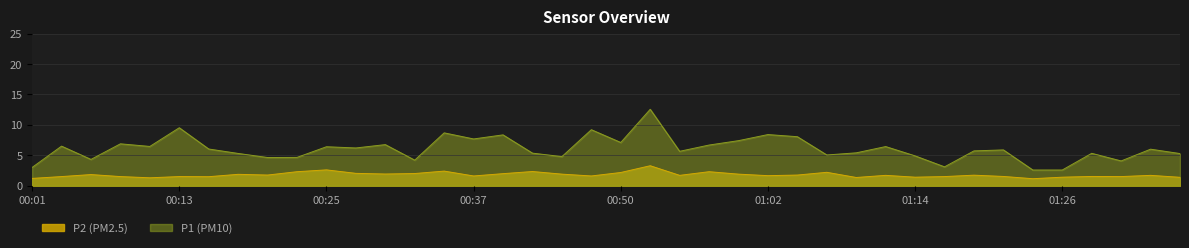

Is it true that P1 equals 3.3 at 01:09?

False